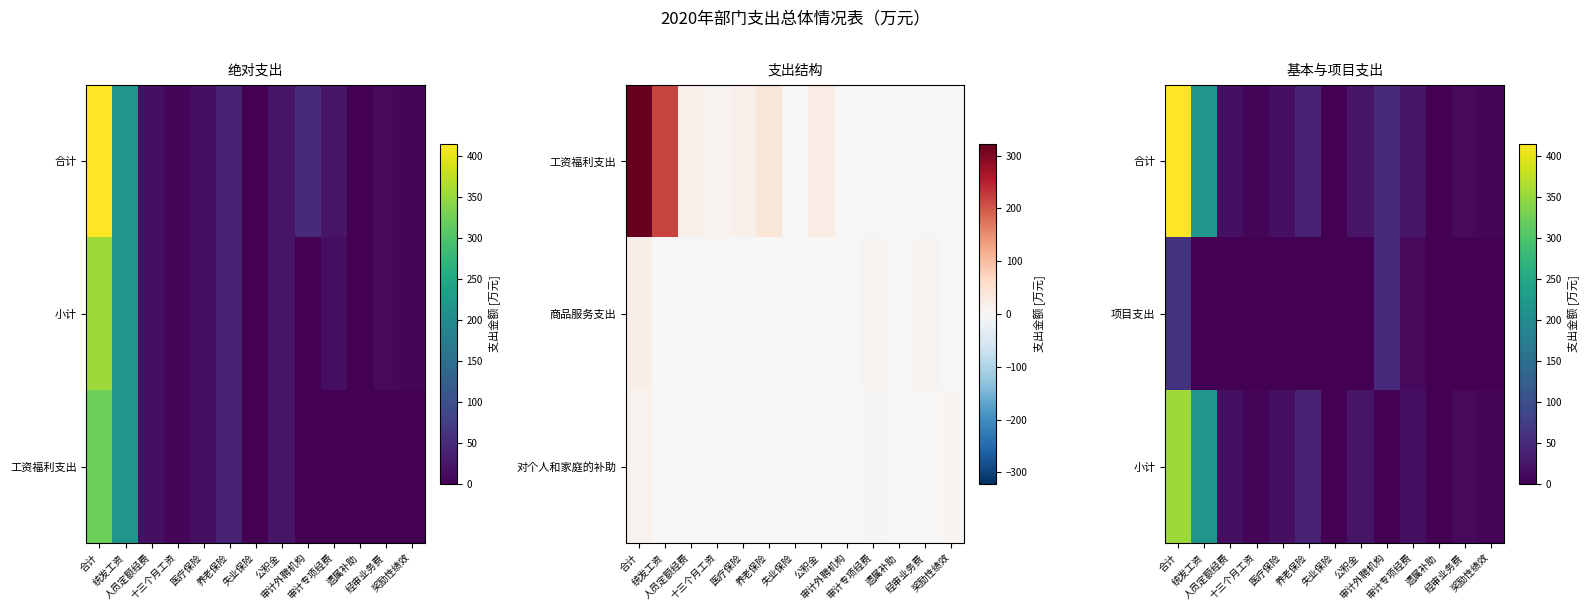

List the series in order of their peak value, lowest first.

项目支出, 小计, 合计